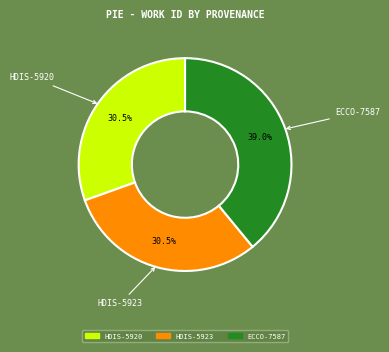

Is there any slice that represents more than half of the pie?

No